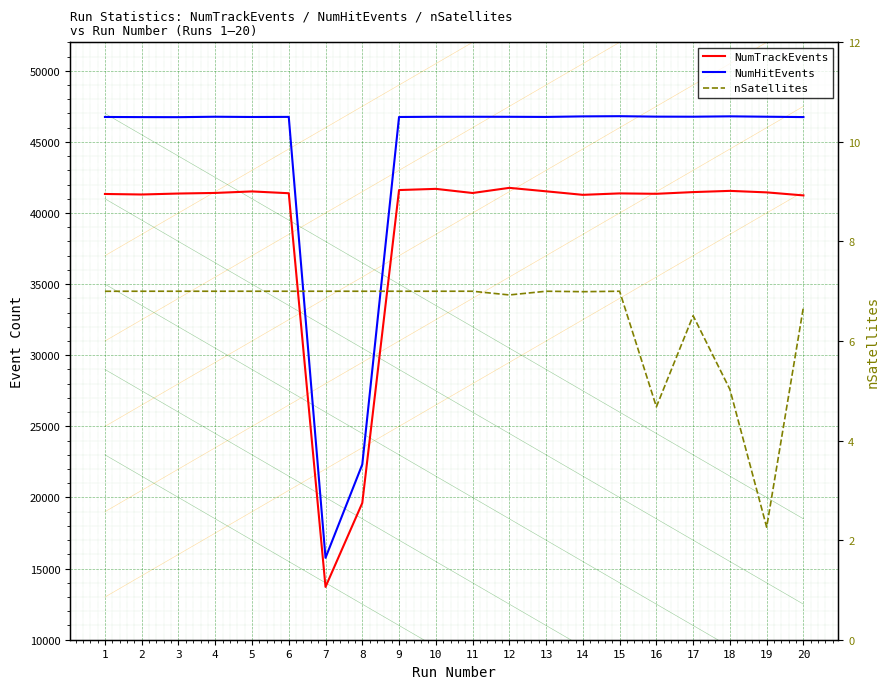

What is the lowest value of the nSatellites series?

2.3